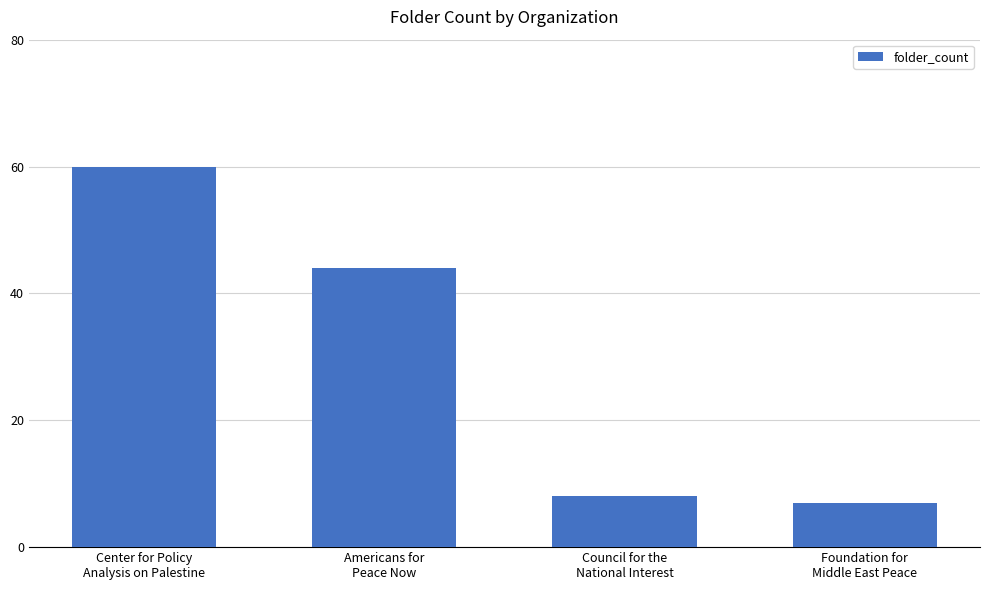

Rank the categories by value from lowest to highest.

Foundation for
Middle East Peace, Council for the
National Interest, Americans for
Peace Now, Center for Policy
Analysis on Palestine